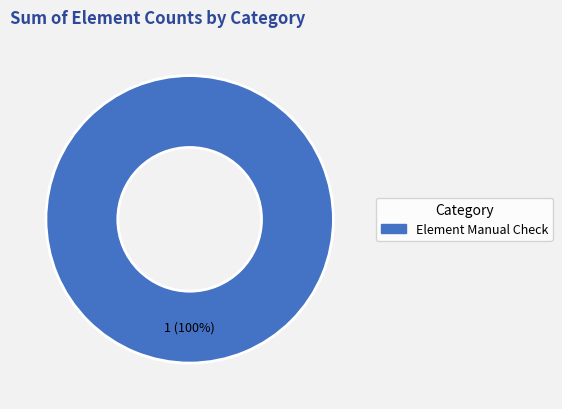

Does any single category account for the majority?

Yes